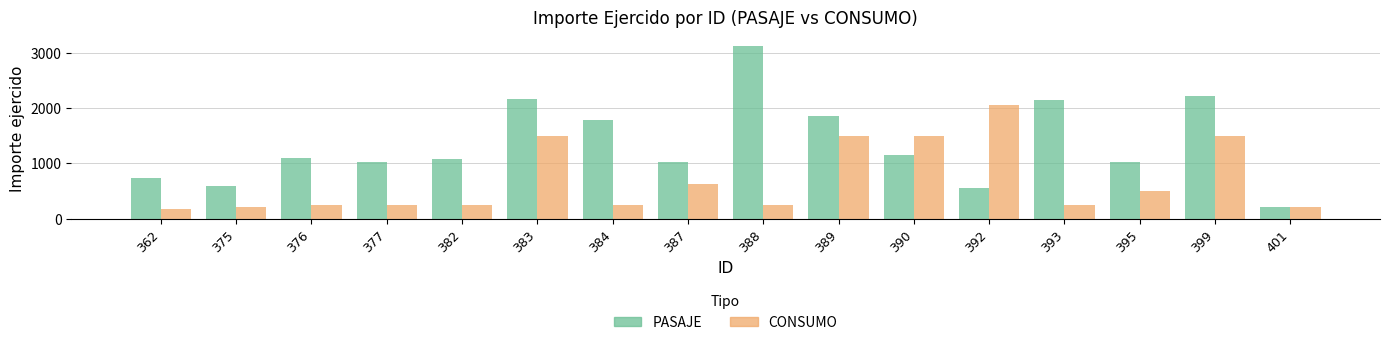

Where is PASAJE nearest to the value 1662?

384